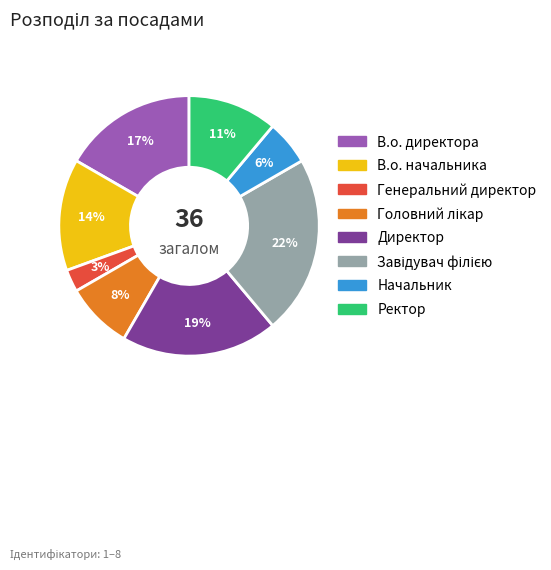

What is the ratio of the value at Ректор to the value at В.о. начальника?

0.8